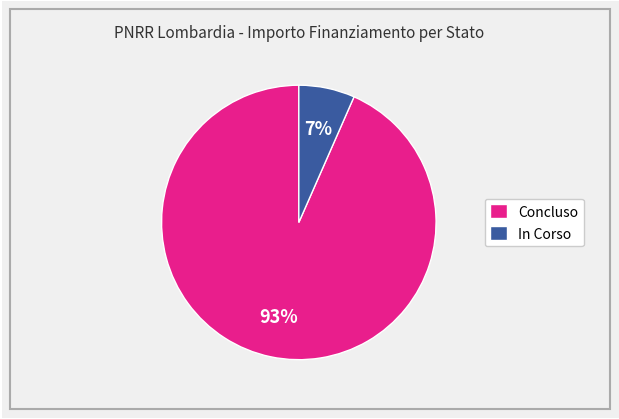

To the nearest percent, what portion does Concluso represent?

93%